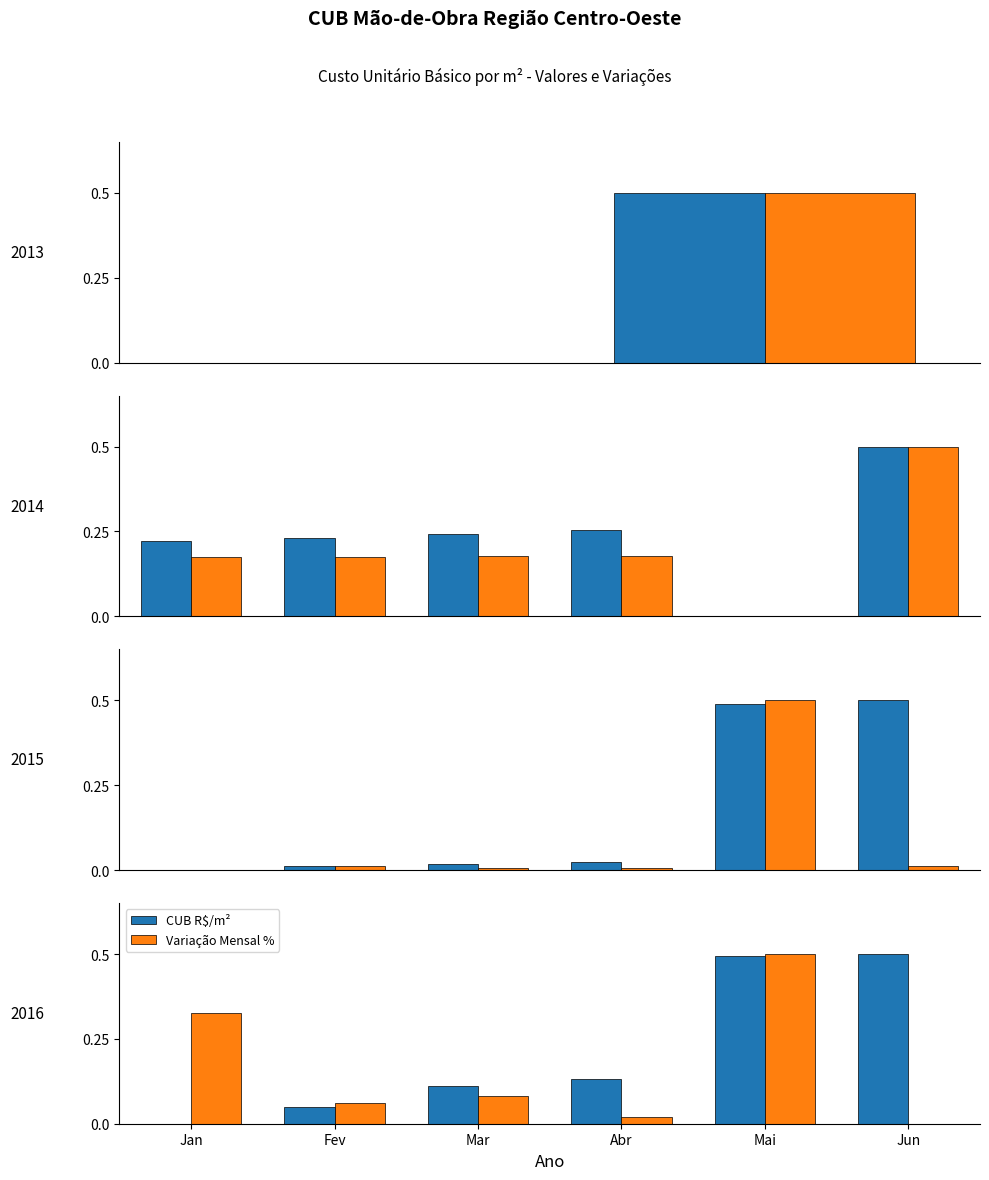

Between Fev and Jun, which series saw the biggest shift?

CUB R$/m²